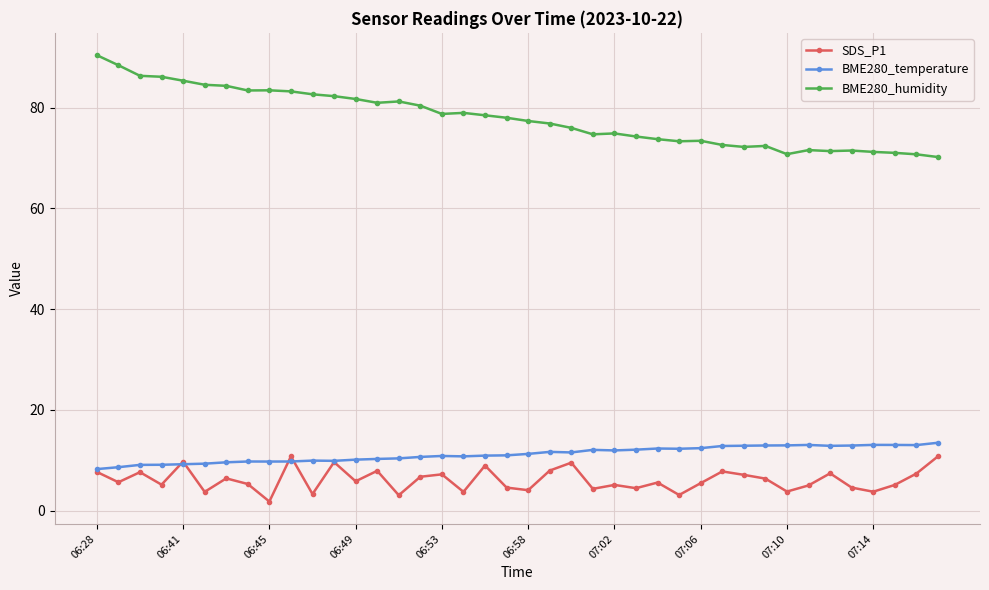

Which series has the largest range (max minus min)?

BME280_humidity